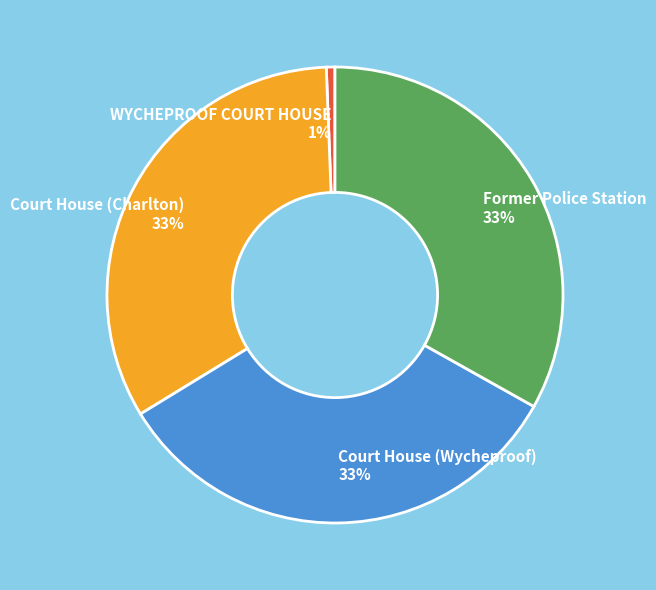

Combined, do Court House (Wycheproof) and Court House (Charlton) account for over 50%?

Yes